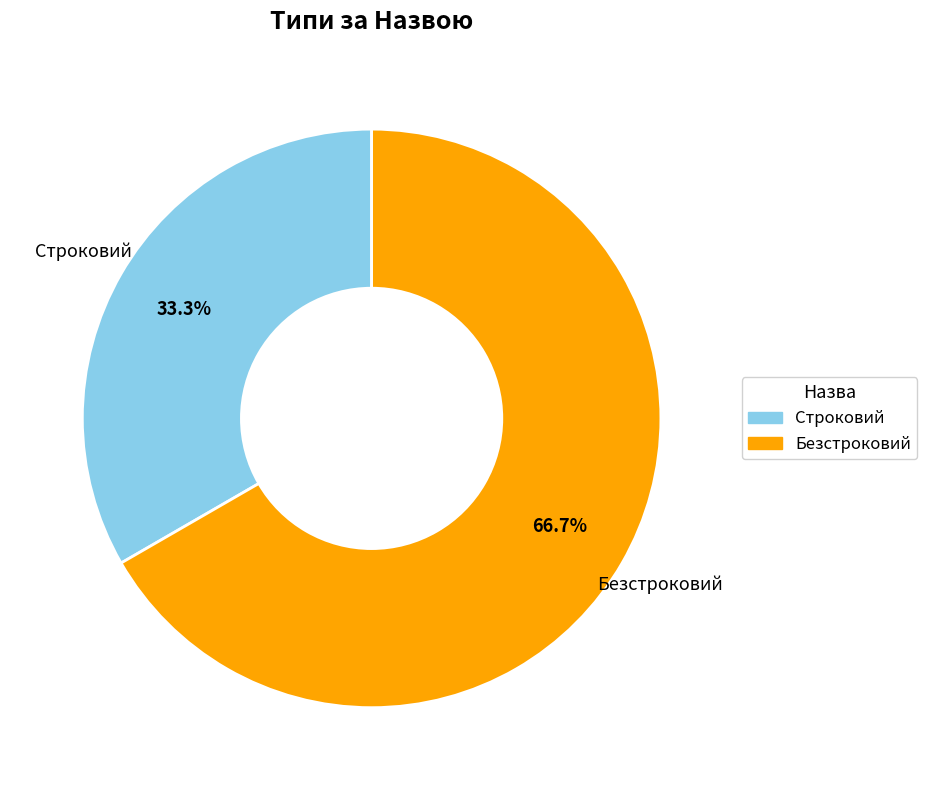

True or false: Строковий accounts for 33% of the total.

True